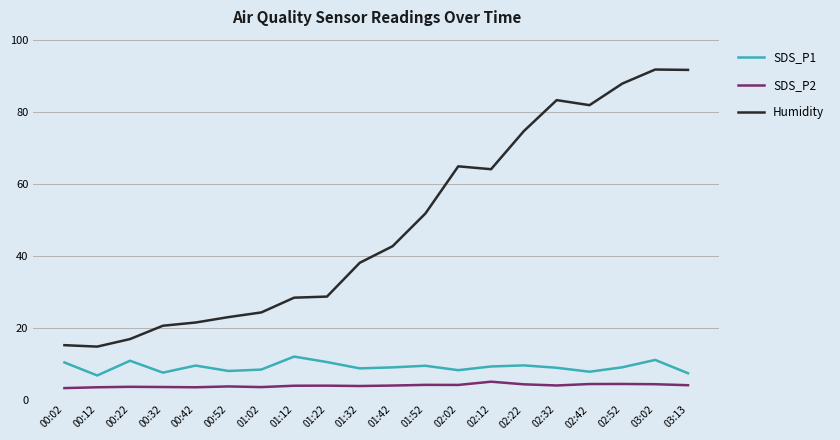

What is the greatest value displayed?

91.7